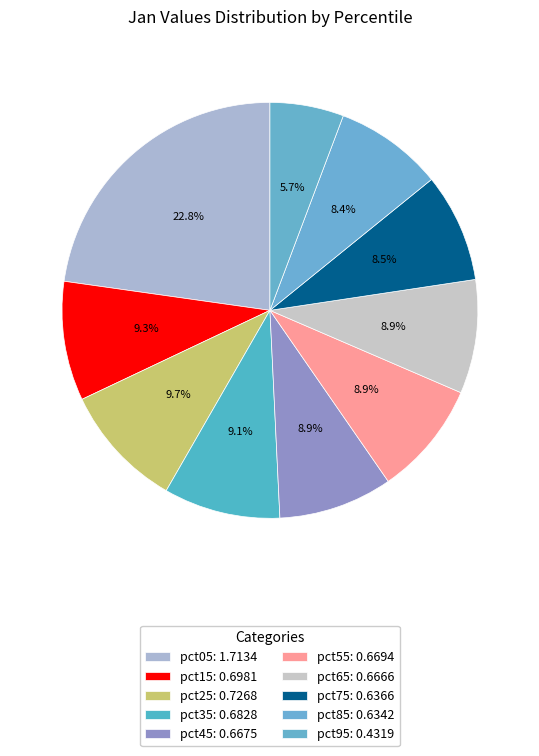

Count the number of slices in the pie.

10